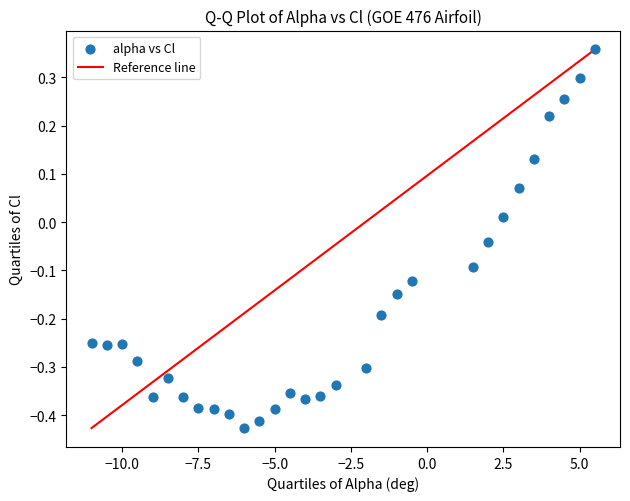

What is the range of Y values (max minus min)?

0.8